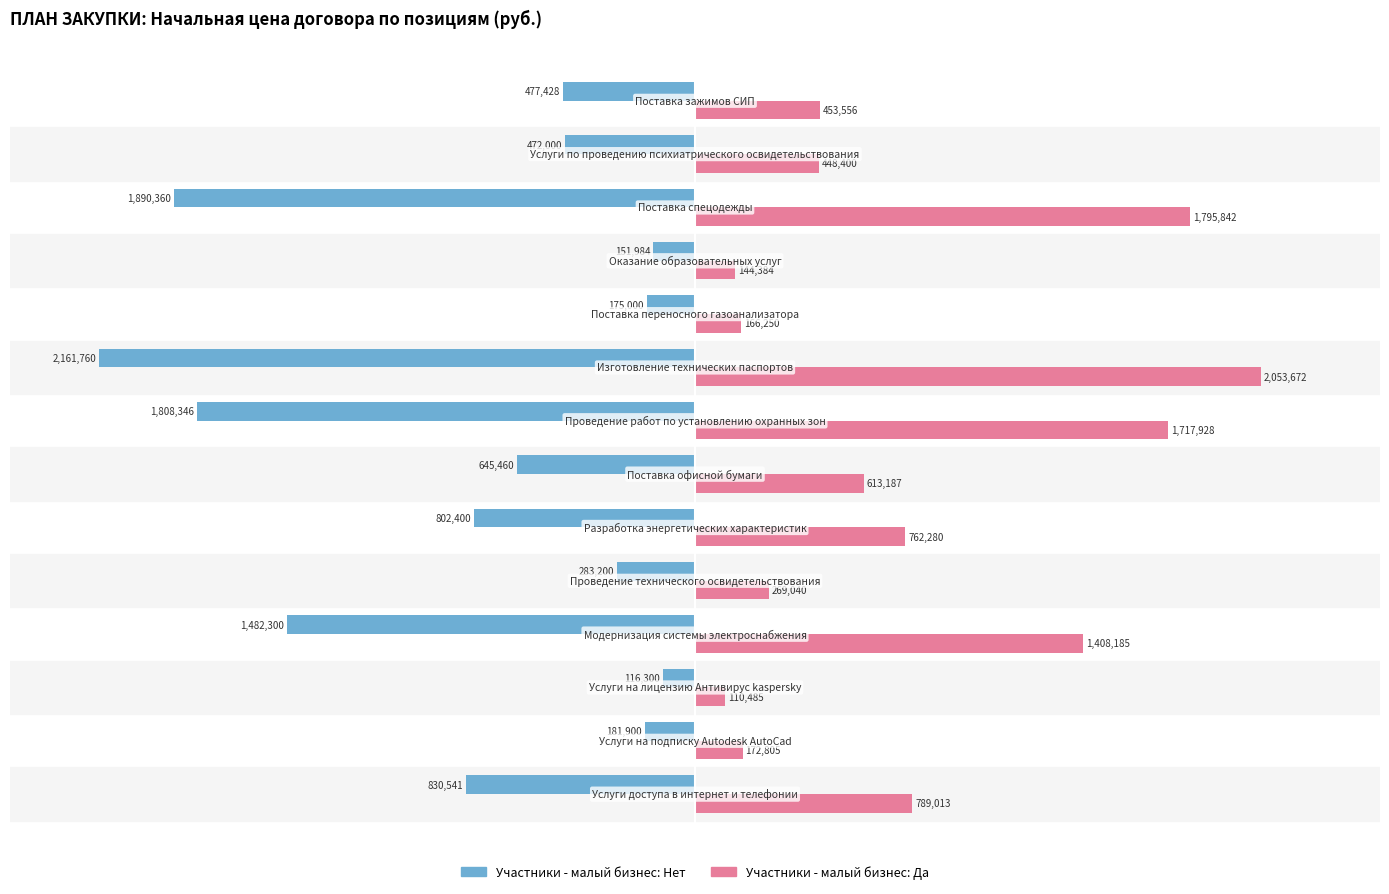

Which series has the largest range (max minus min)?

Участники - малый бизнес: Нет